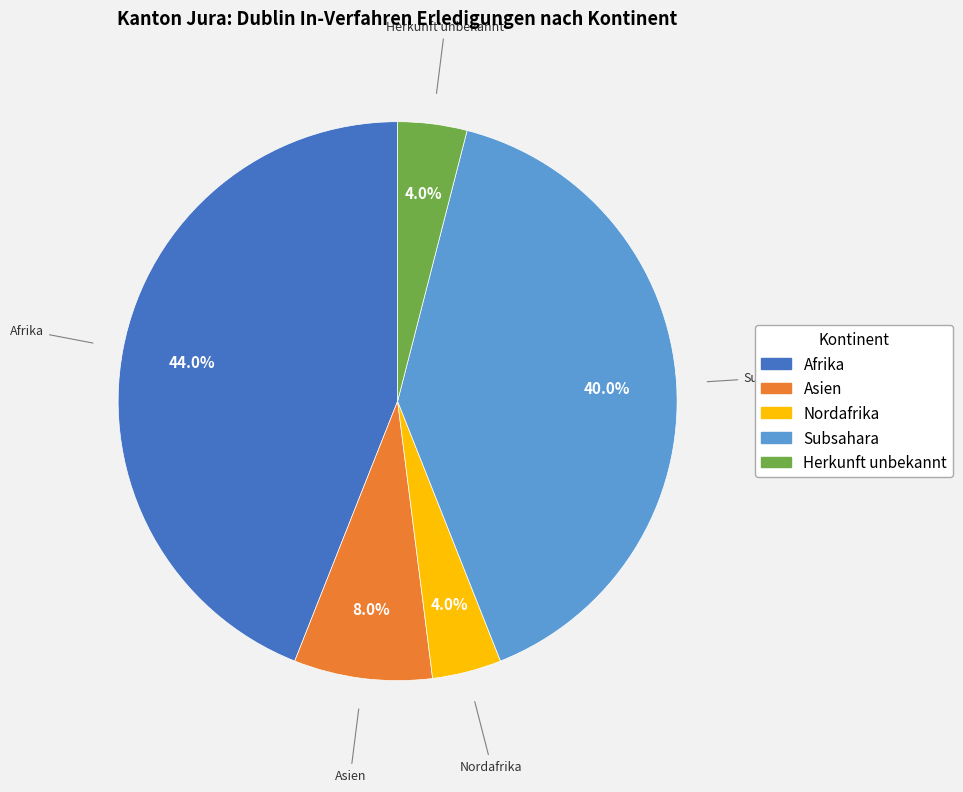

Does any single category account for the majority?

No